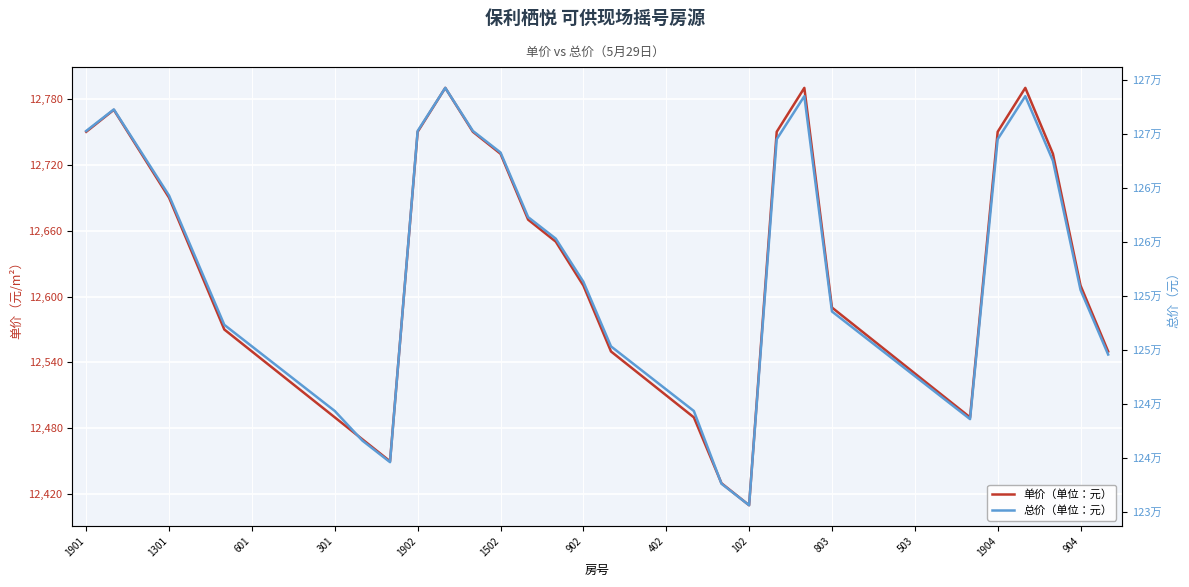

What are all the series names shown in the legend?

单价（单位：元）, 总价（单位：元）